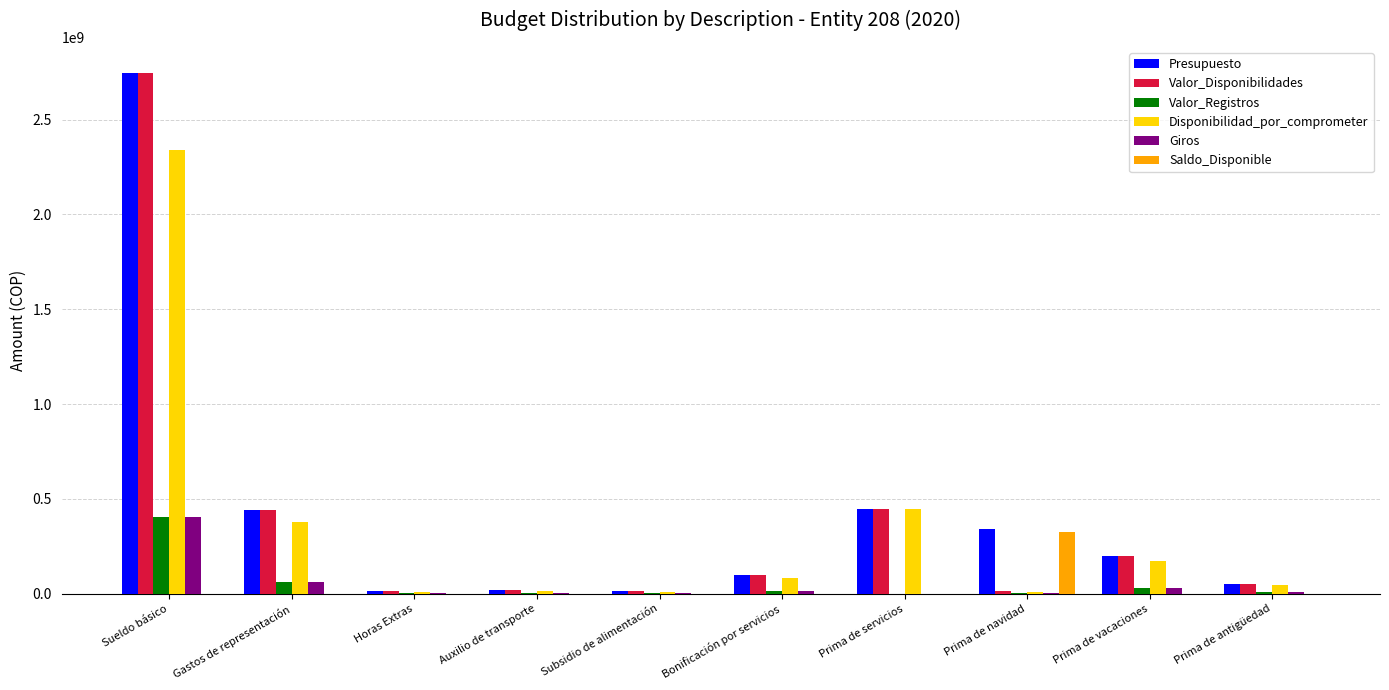

How many categories are shown in the chart?

10